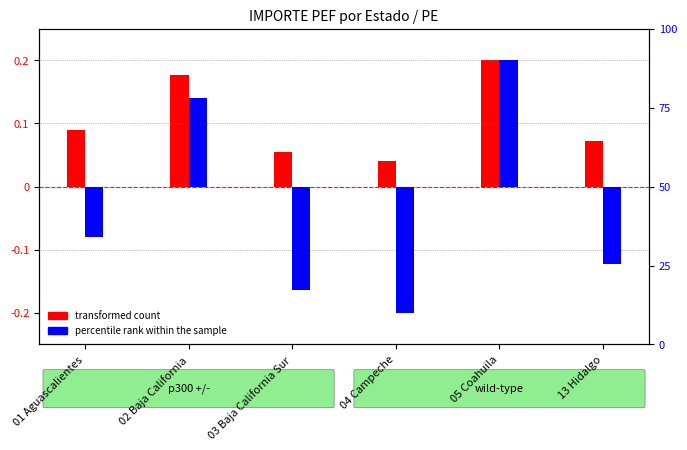

How many values in the 12101 Honorarios series exceed 0?

2